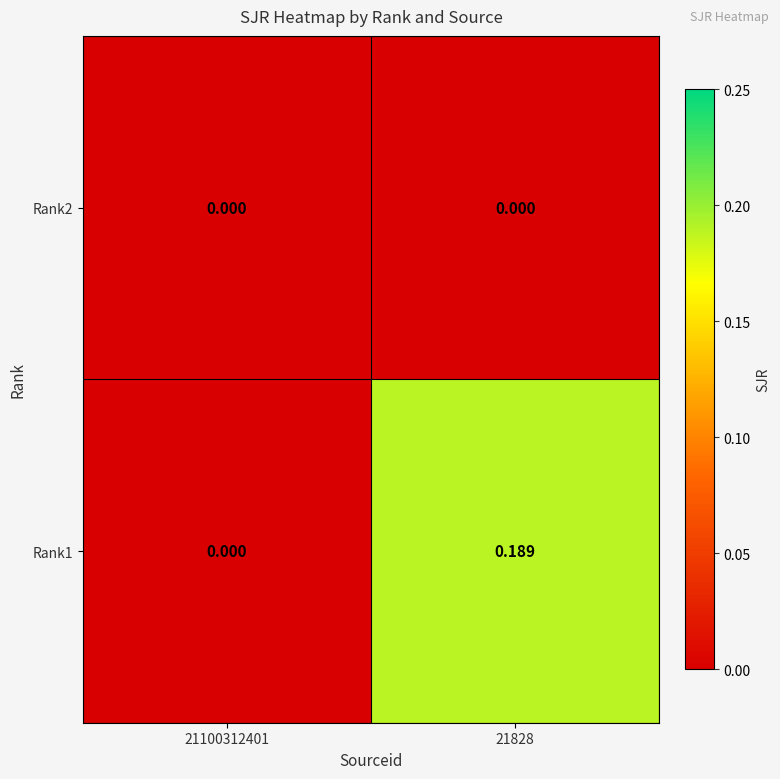

How many data points does each series have?

2